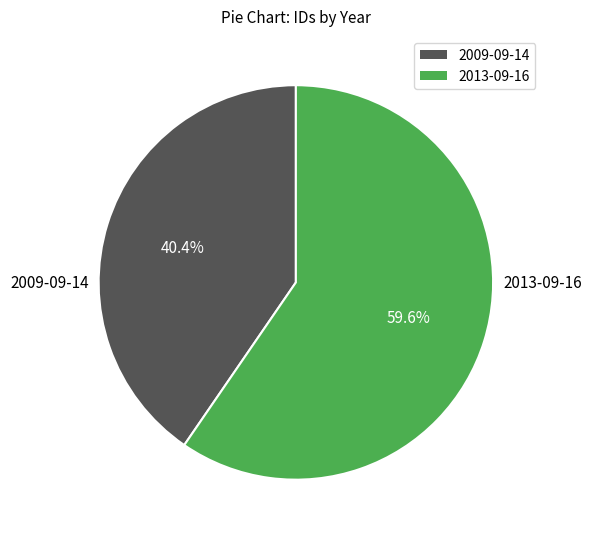

Is there any slice that represents more than half of the pie?

Yes